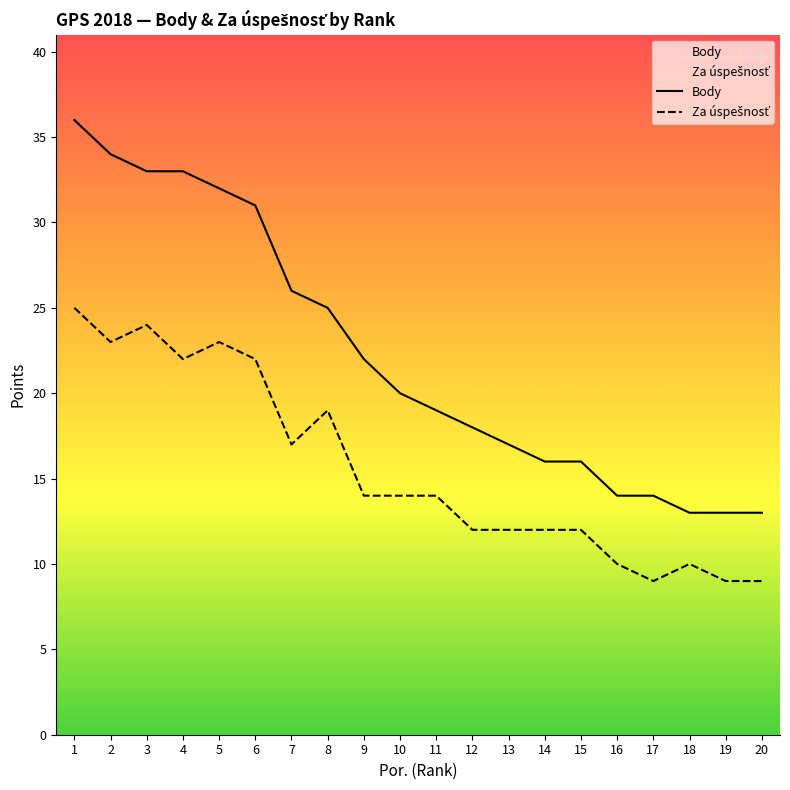

Reading left to right, list all the values displayed in this chart.

Body: 1=36	2=34	3=33	4=33	5=32	6=31	7=26	8=25	9=22	10=20	11=19	12=18	13=17	14=16	15=16	16=14	17=14	18=13	19=13	20=13
Za úspešnosť: 1=25	2=23	3=24	4=22	5=23	6=22	7=17	8=19	9=14	10=14	11=14	12=12	13=12	14=12	15=12	16=10	17=9	18=10	19=9	20=9